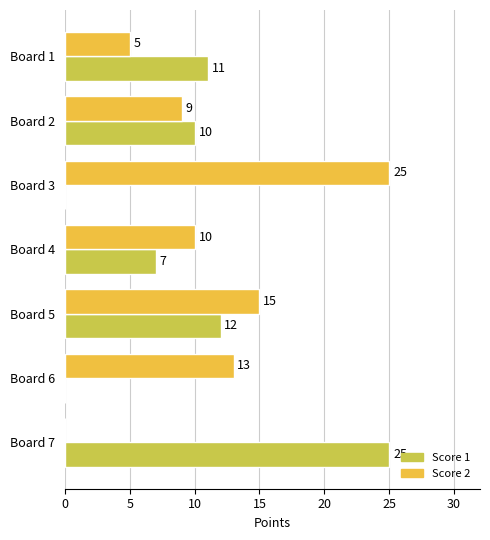

Is the value of Score 2 at Board 6 greater than the value of Score 1 at Board 1?

Yes